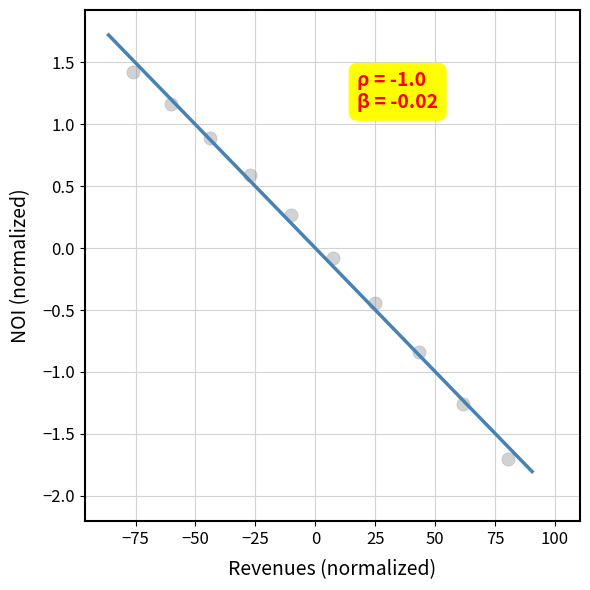

What is the range of X values (max minus min)?

156.7